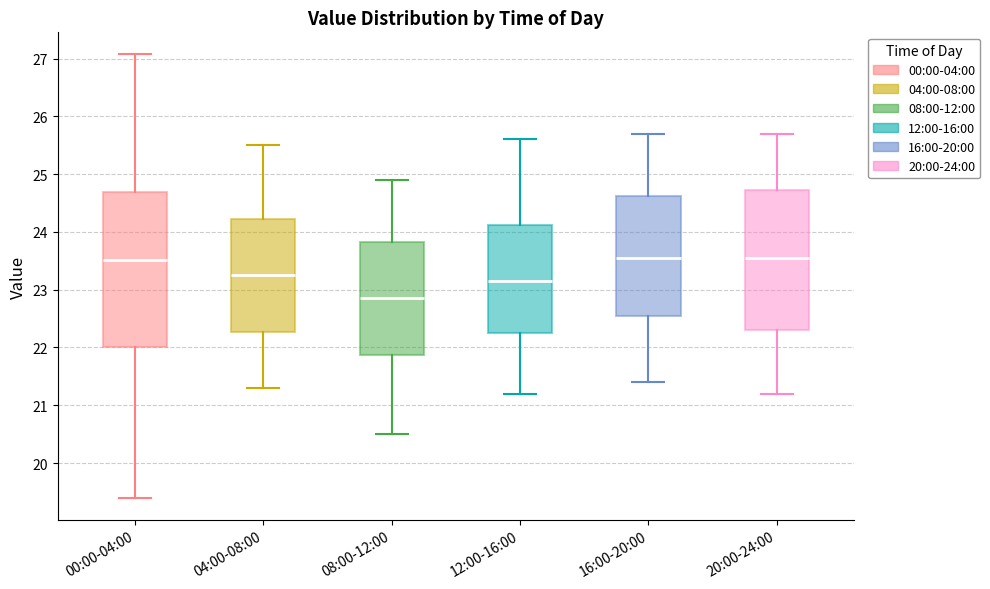

Which box has the lowest median line?

08:00-12:00